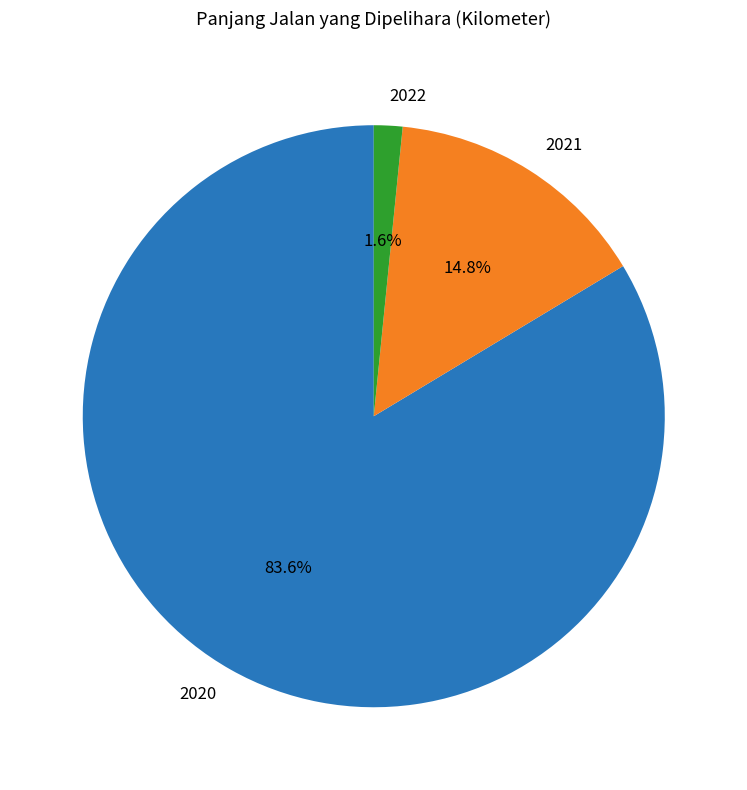

How much of the chart is everything except 2021?

85.2%